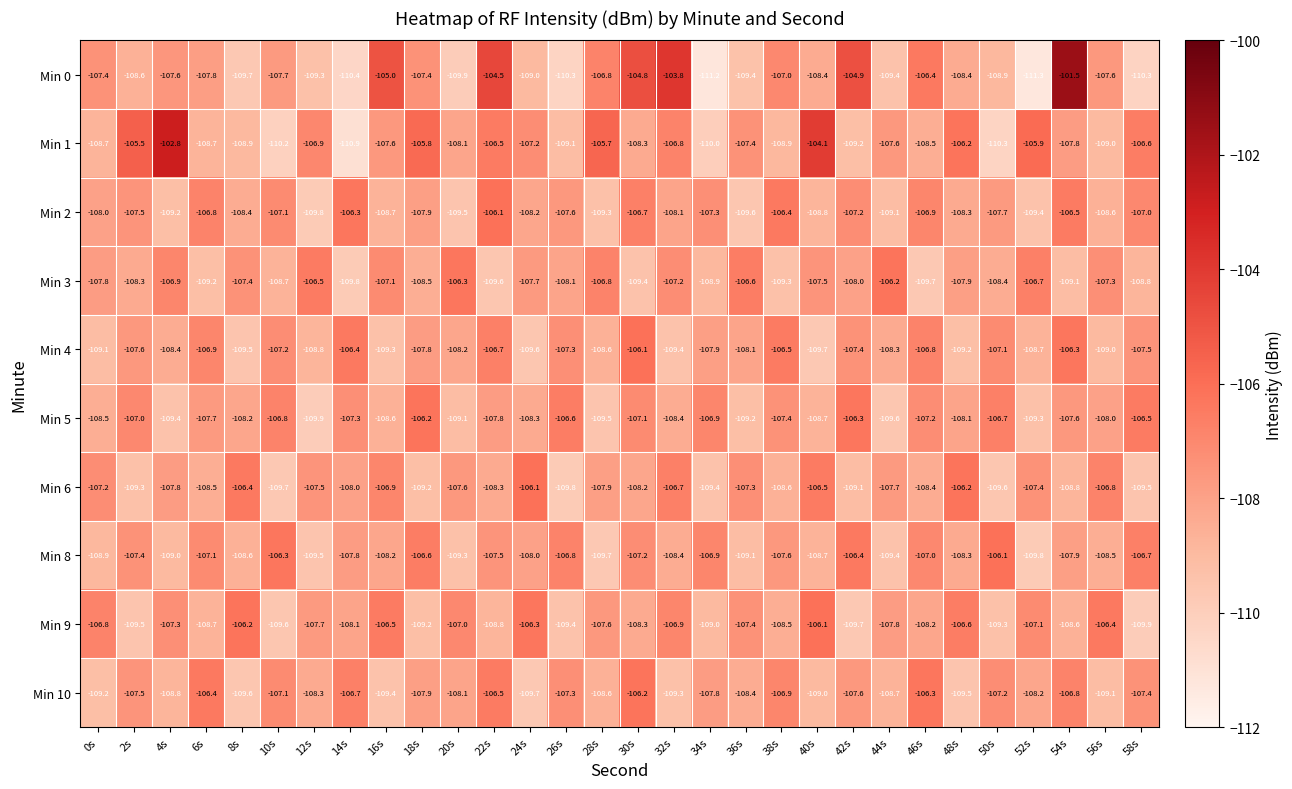

How many series are shown in this chart?

10